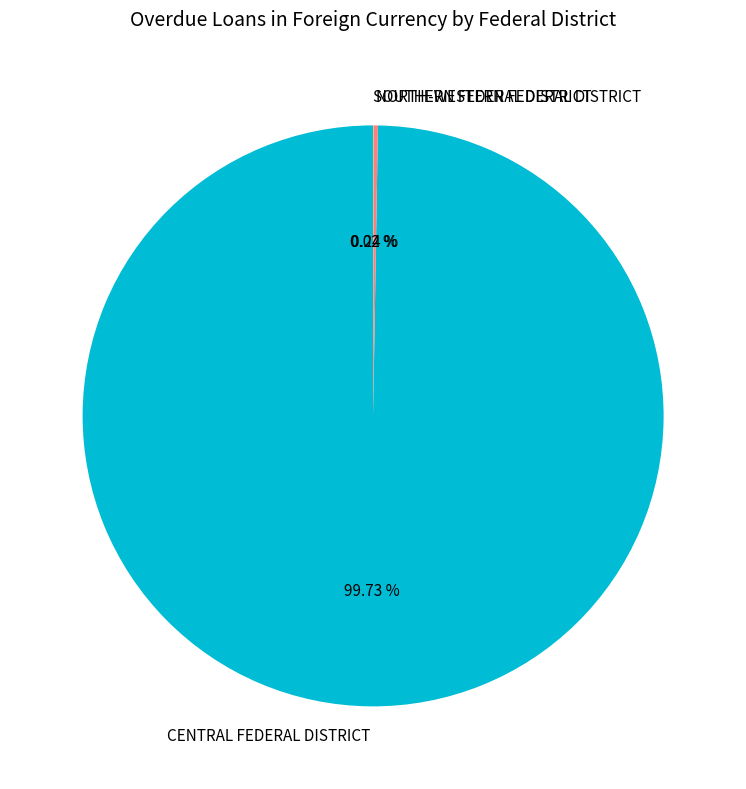

Which slice represents more than half of the pie?

CENTRAL FEDERAL DISTRICT